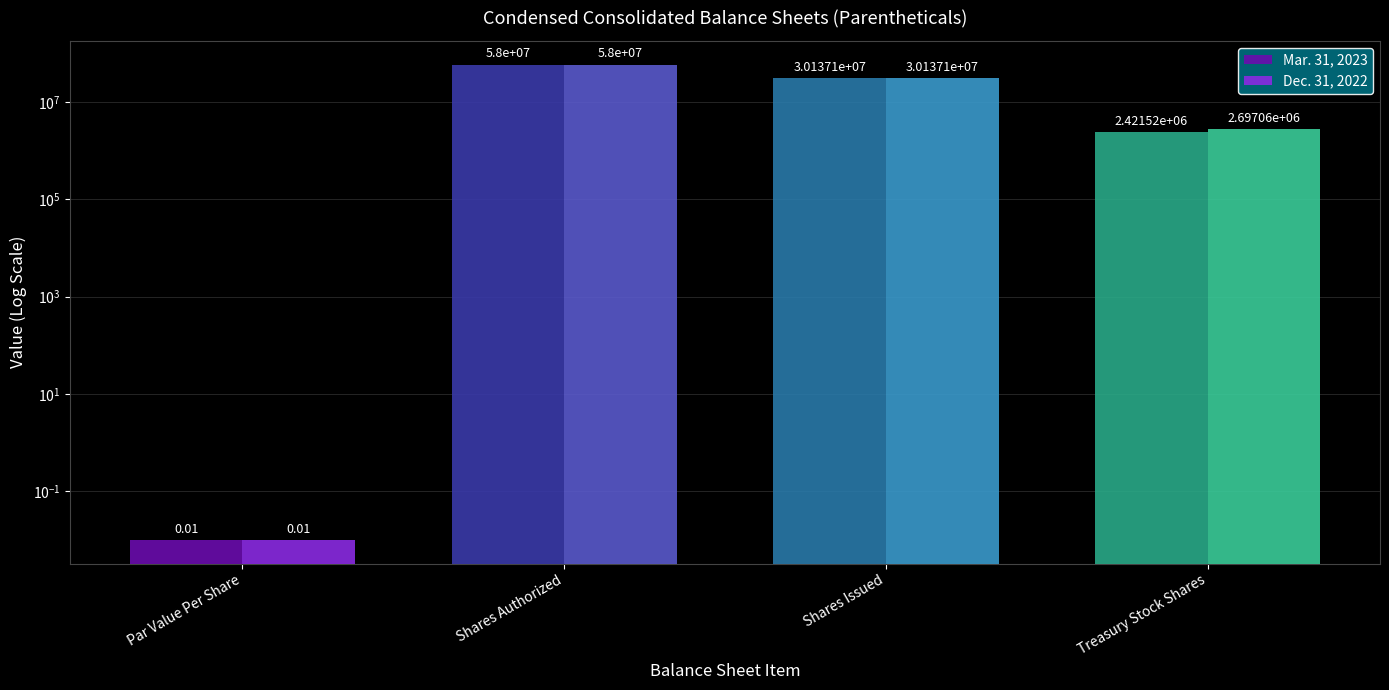

At which label does Mar. 31, 2023 first exceed 30137141?

Shares Authorized